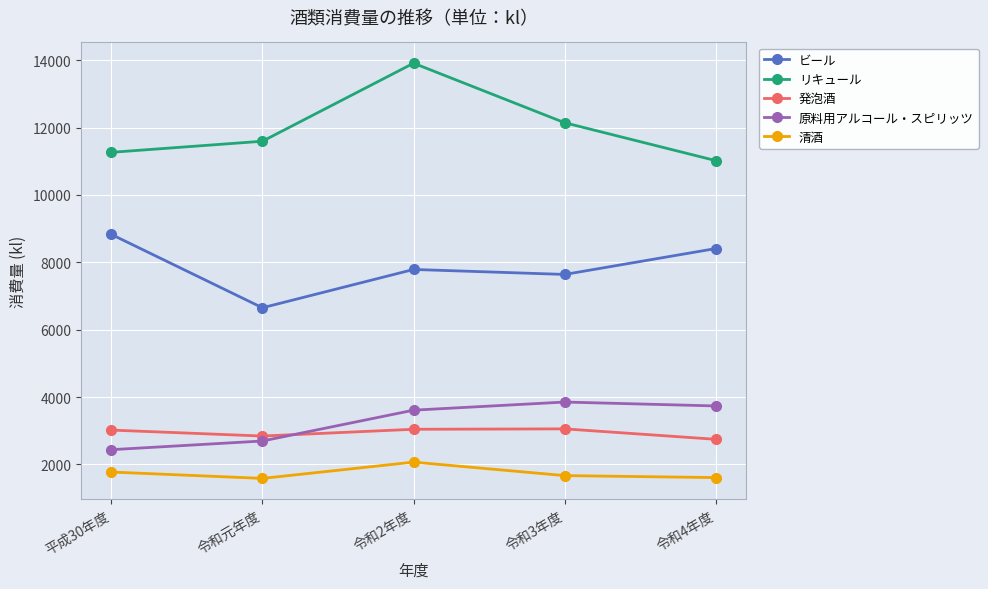

The 清酒 series shows 2410 at 平成30年度. True or false?

False